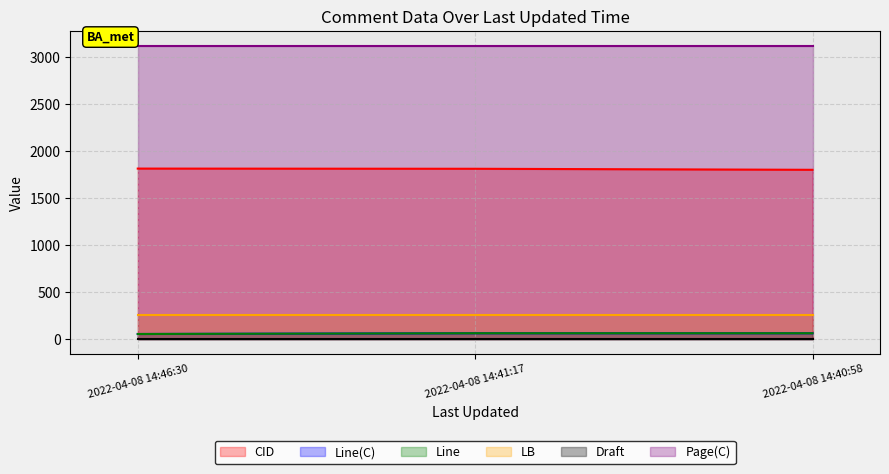

Does the chart have visible grid lines?

Yes